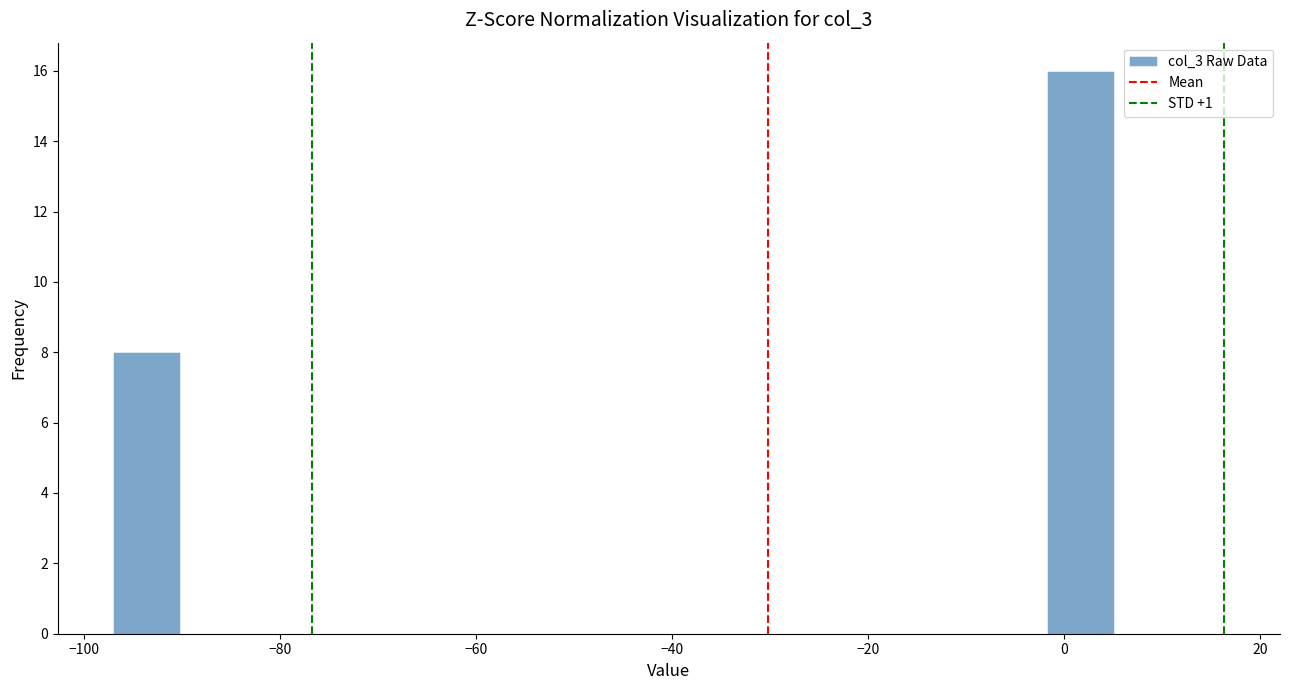

Around what value on the x-axis is the tallest bar? Give the approximate position of its centre, as read against the axis.

2